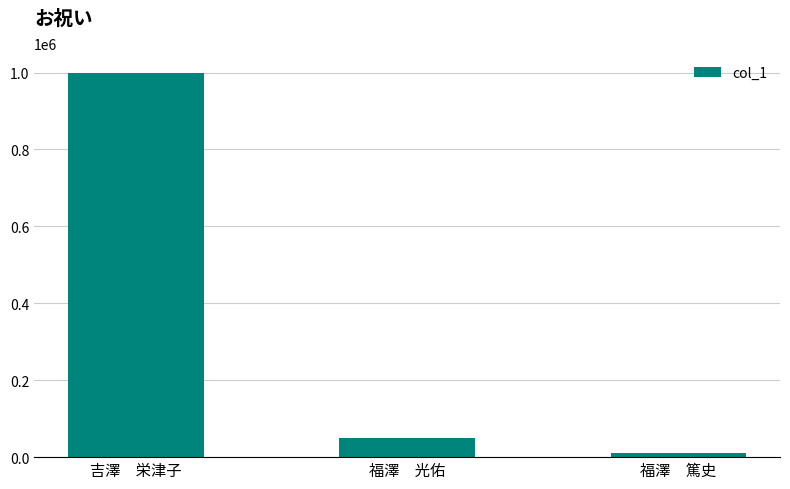

At which category does the chart reach its minimum across all series?

福澤　篤史